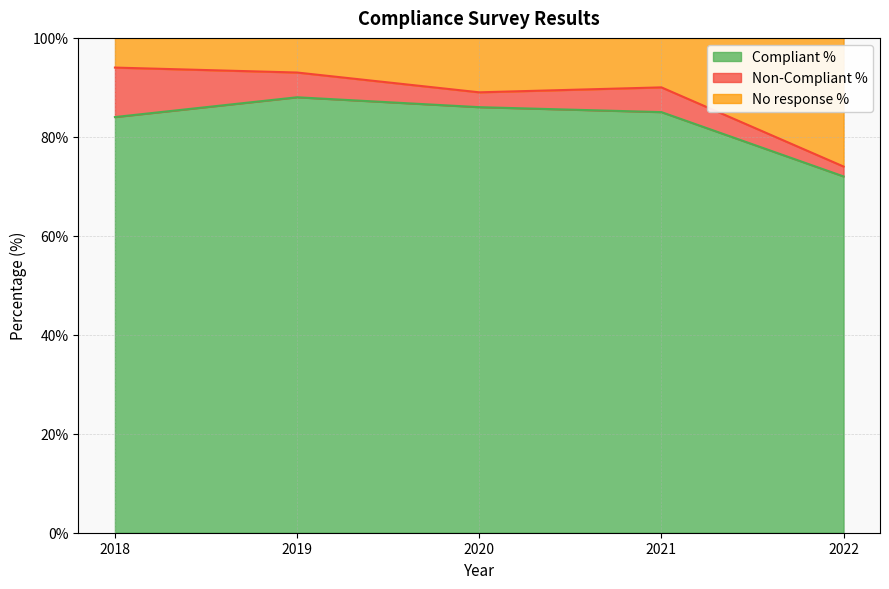

The value of Compliant % at 2019 is 154. True or false?

False